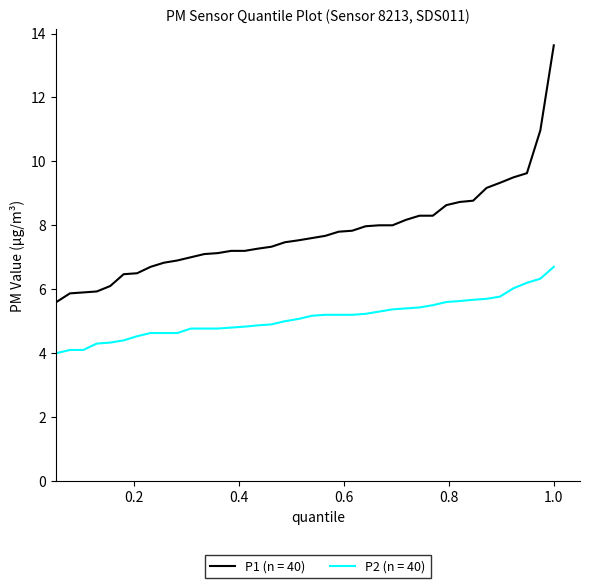

True or false: P2 (n = 40) and P1 (n = 40) cross at least once.

False